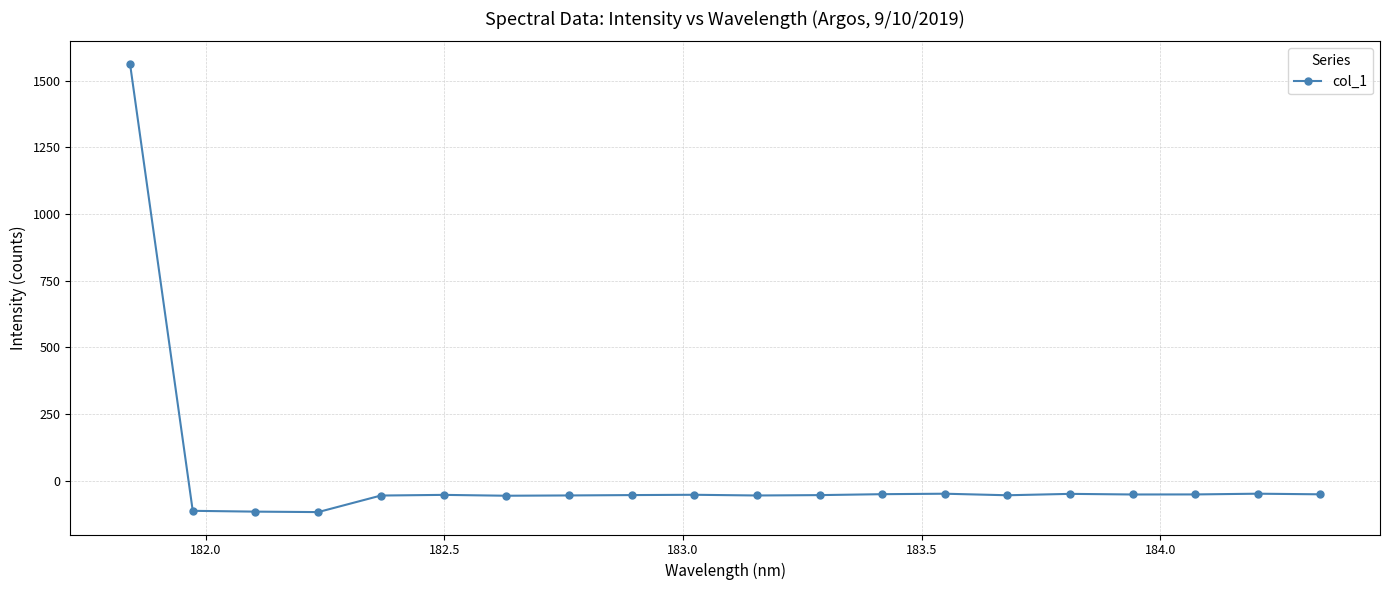

What is the maximum value shown in the chart?

1563.4